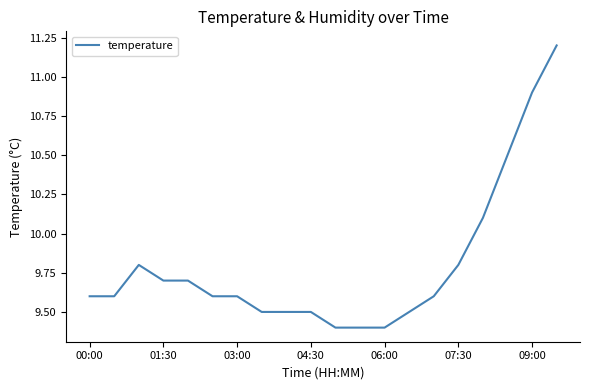

What is the smallest value displayed?

9.4